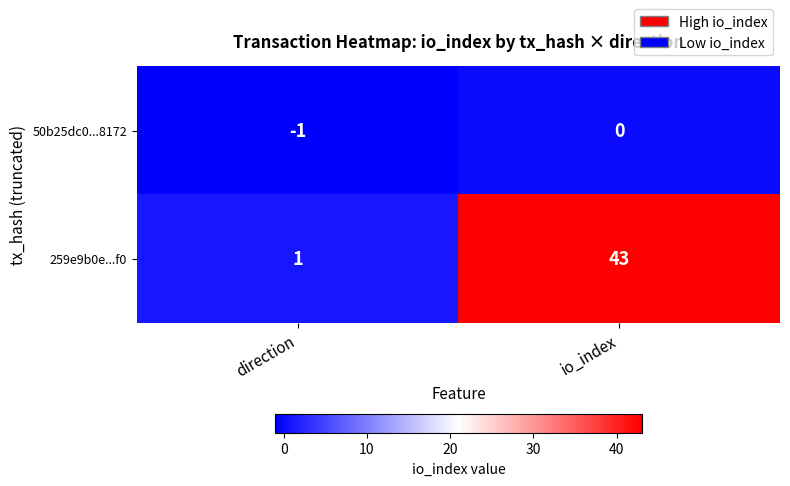

Reading left to right, transcribe all the data shown in this chart.

50b25dc0...8172: -1	0
259e9b0e...f0: 1	43